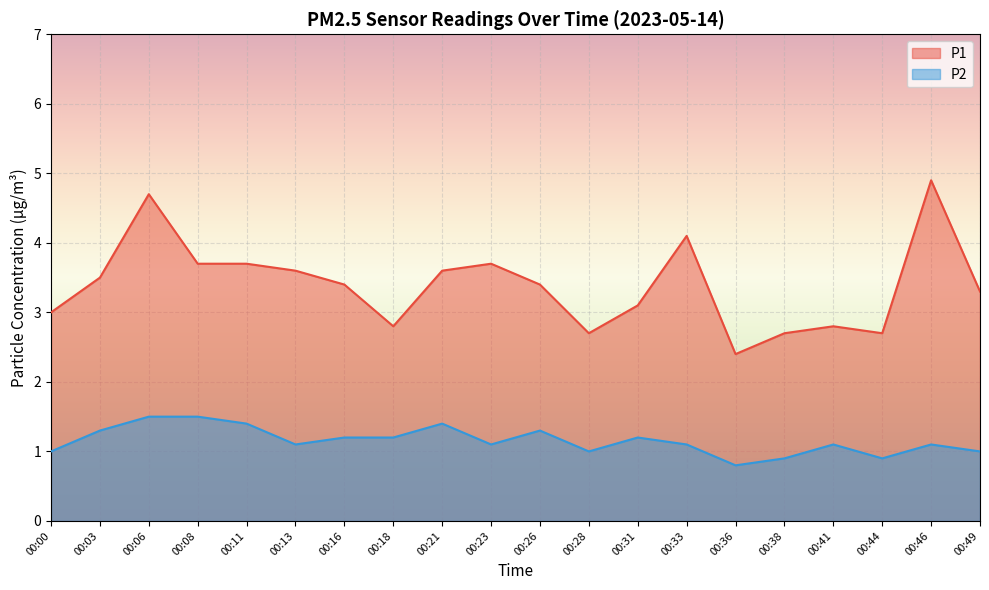

What is the spread (max minus min) of values at 00:08?

2.2